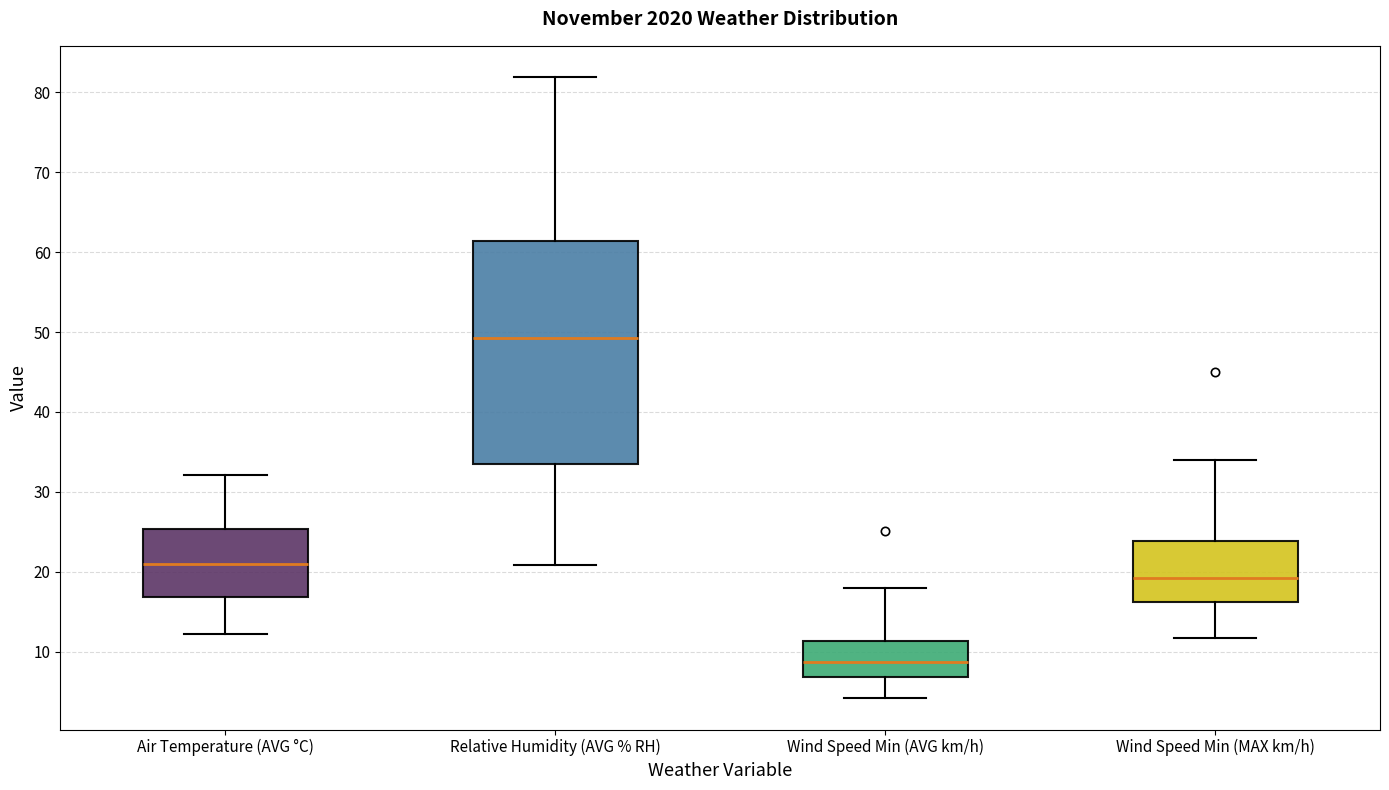

Where is the upper edge of the box for Relative Humidity (AVG % RH) on the y-axis? The values are not printed on the chart, so give them approximately, as read against the axis.

61